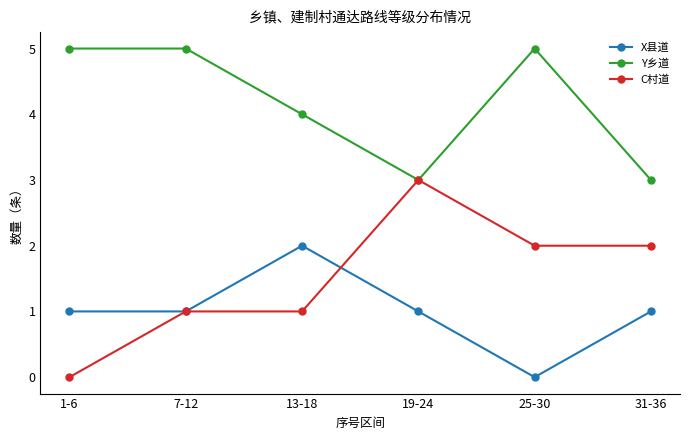

Does the chart have visible grid lines?

No